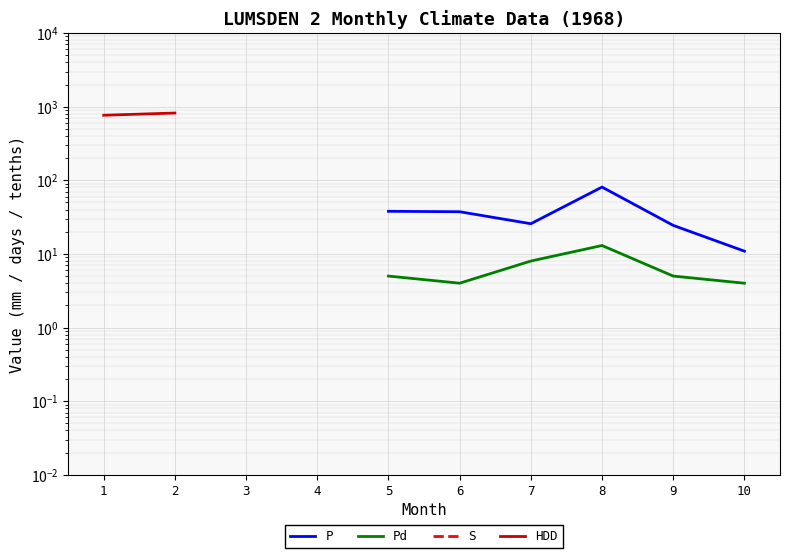

Where does the Pd series first go above 4?

1